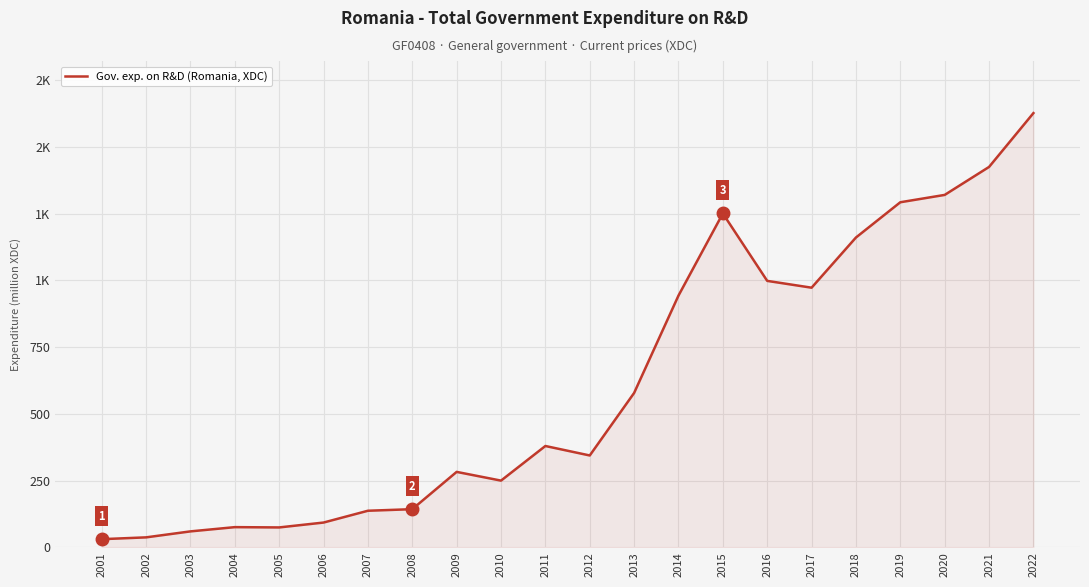

Is this an area chart (filled region under the line)?

Yes